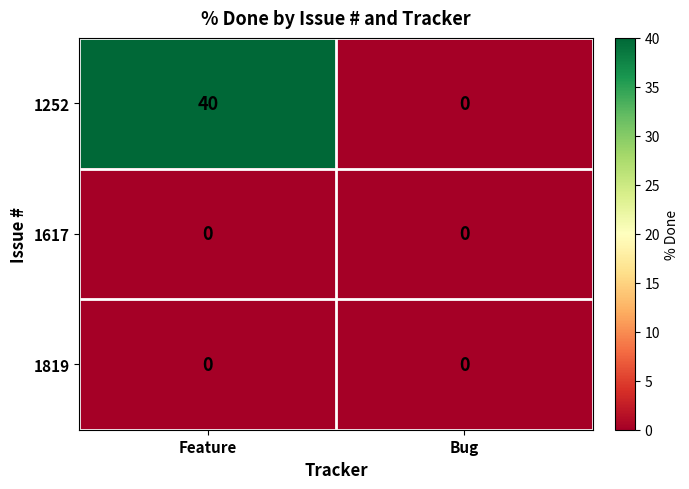

Reading left to right, what are all the values shown in this chart?

1252: Feature=40	Bug=0
1617: Feature=0	Bug=0
1819: Feature=0	Bug=0